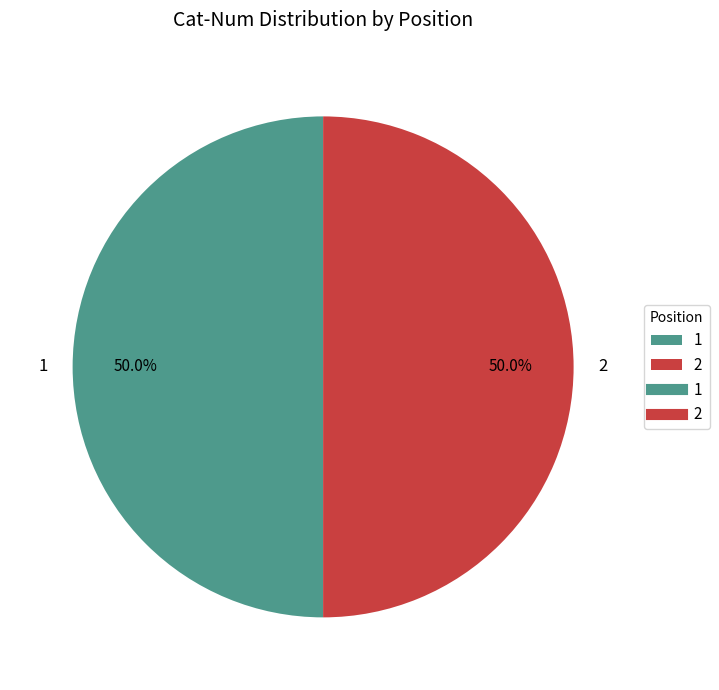

Is it true that 2 is 50% of the pie?

True